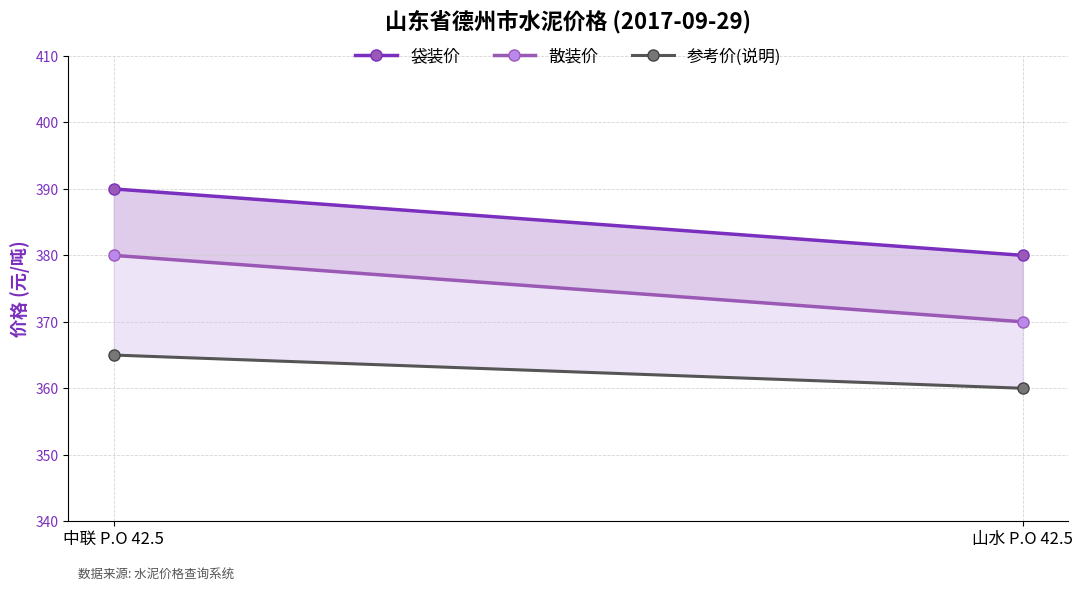

What is the sum of the 参考价(说明) values at 中联 P.O 42.5 and 山水 P.O 42.5?

725